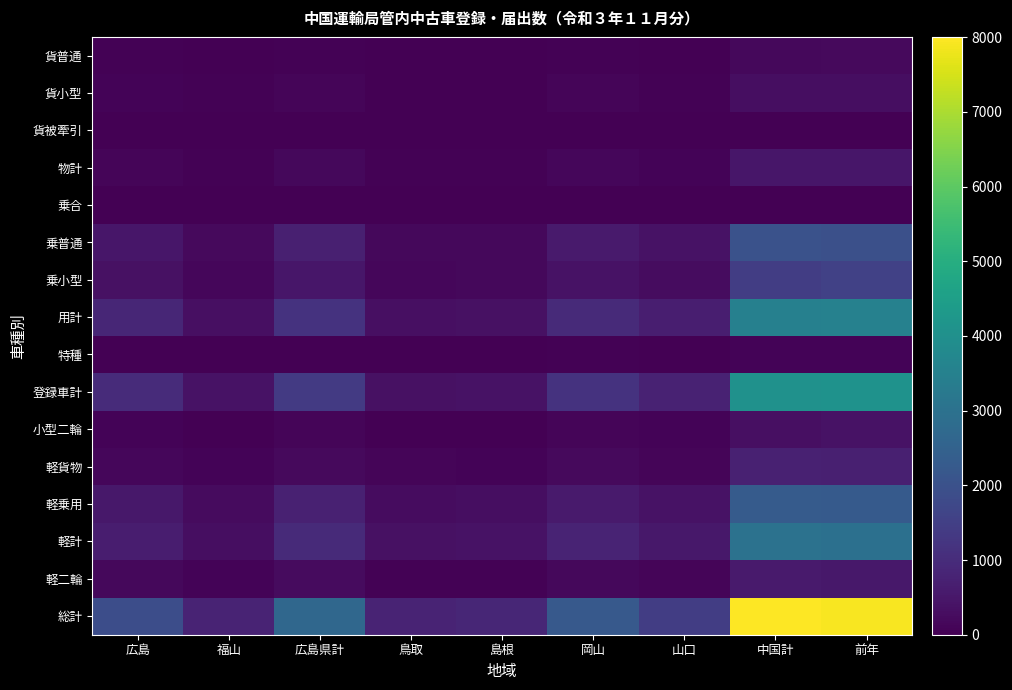

Rank the series by their maximum value, from highest to lowest.

総計, 登録車計, 用計, 軽計, 軽乗用, 乗普通, 乗小型, 軽貨物, 軽二輪, 物計, 小型二輪, 貨小型, 貨普通, 特種, 乗合, 貨被牽引